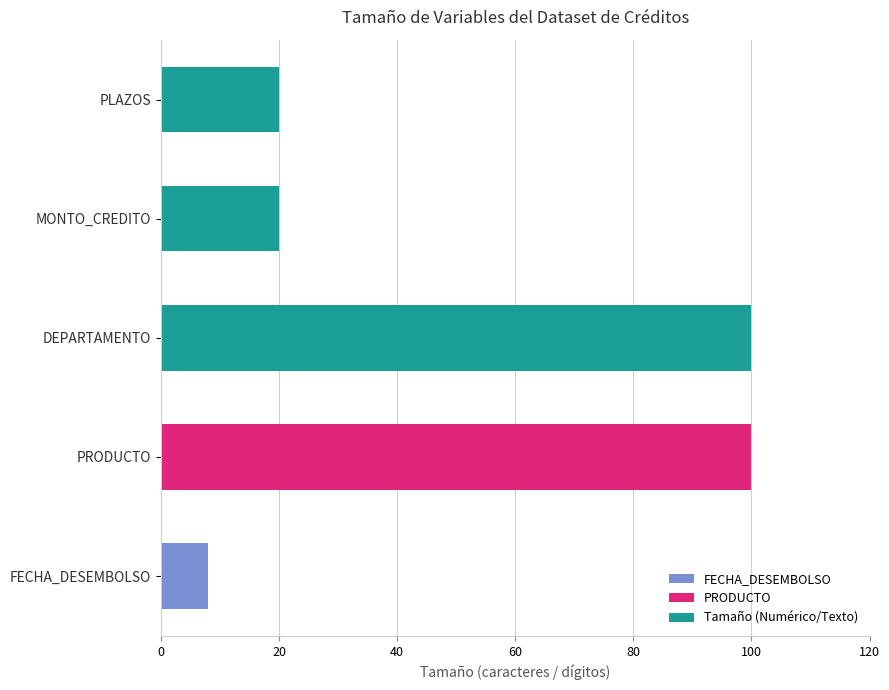

The value at DEPARTAMENTO is 164. True or false?

False